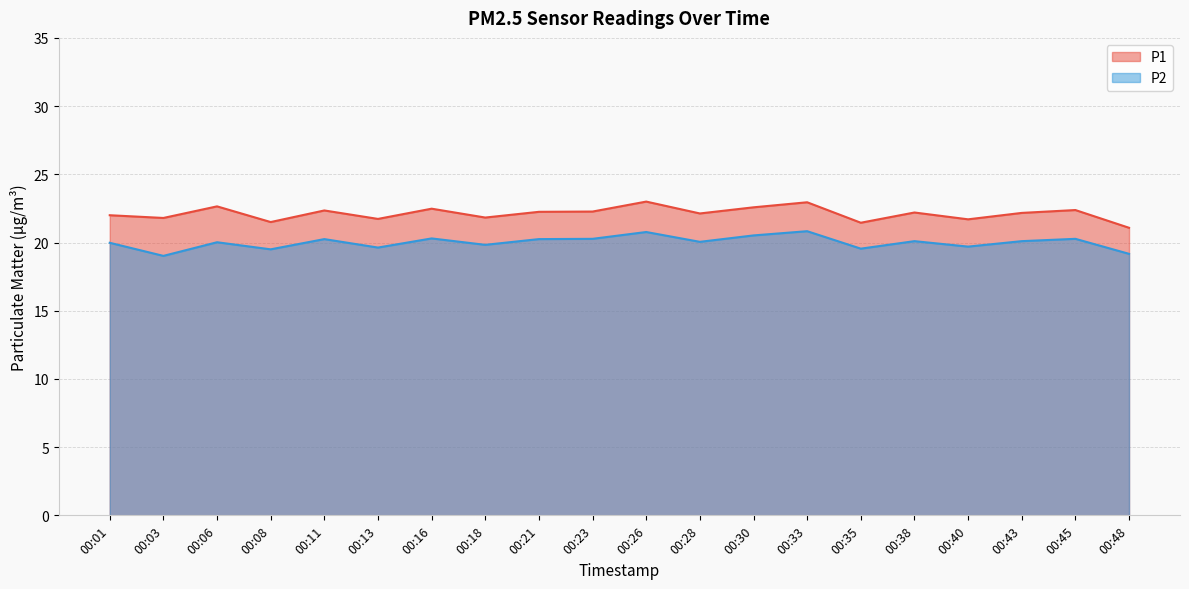

Rank the series by their average value, from highest to lowest.

P1, P2